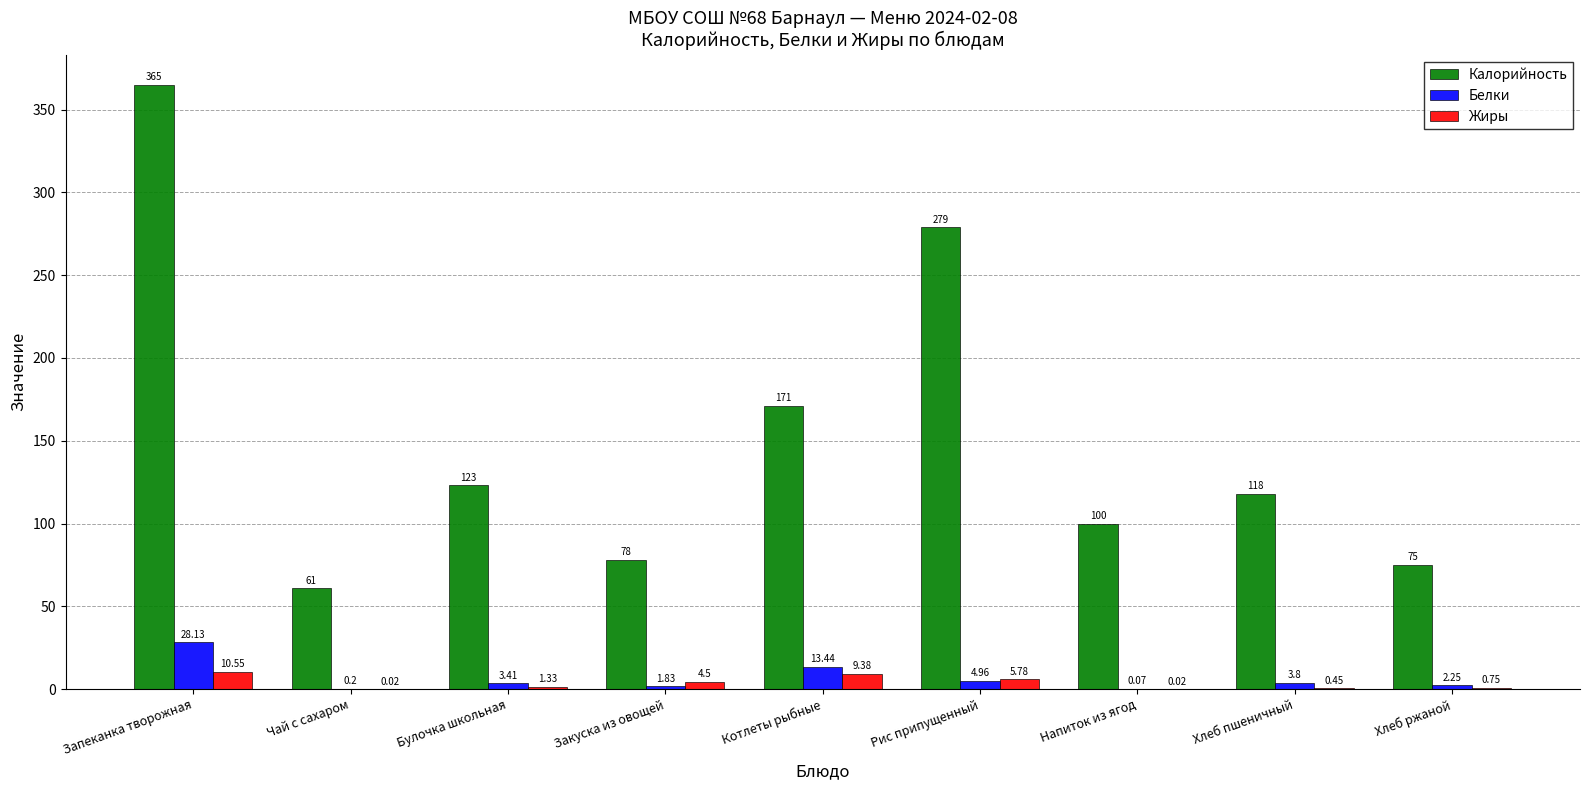

What is the total value across all series at Напиток из ягод?

100.1